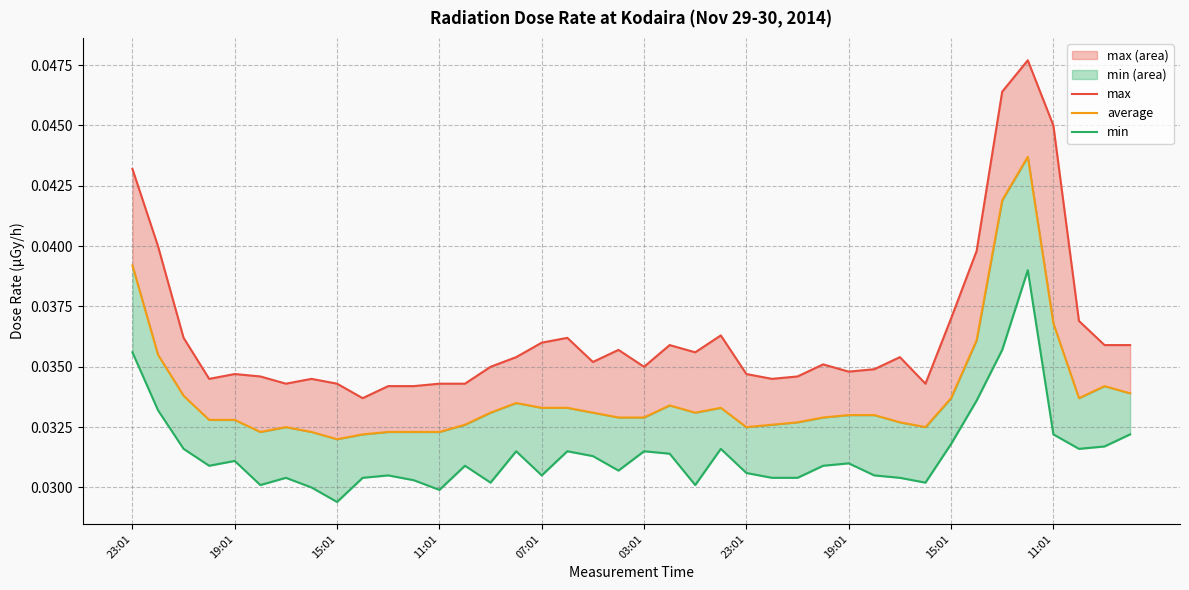

Is it true that min (line) equals 0.0 at 15:01?

False